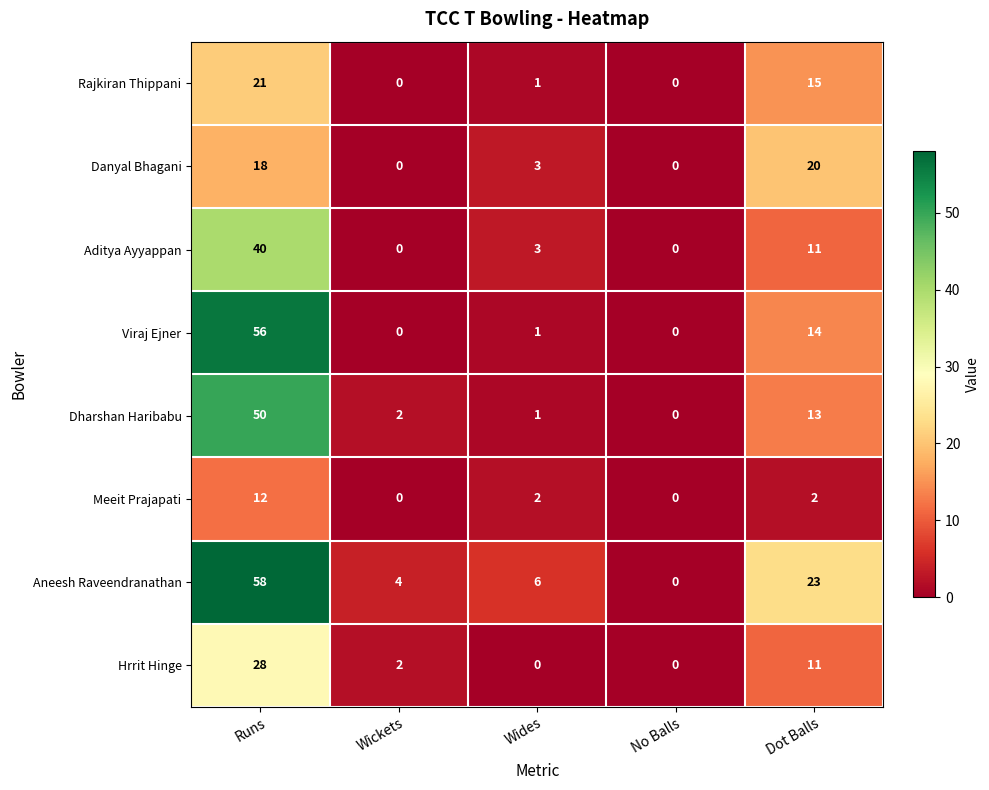

At which label does Aneesh Raveendranathan reach its minimum?

No Balls